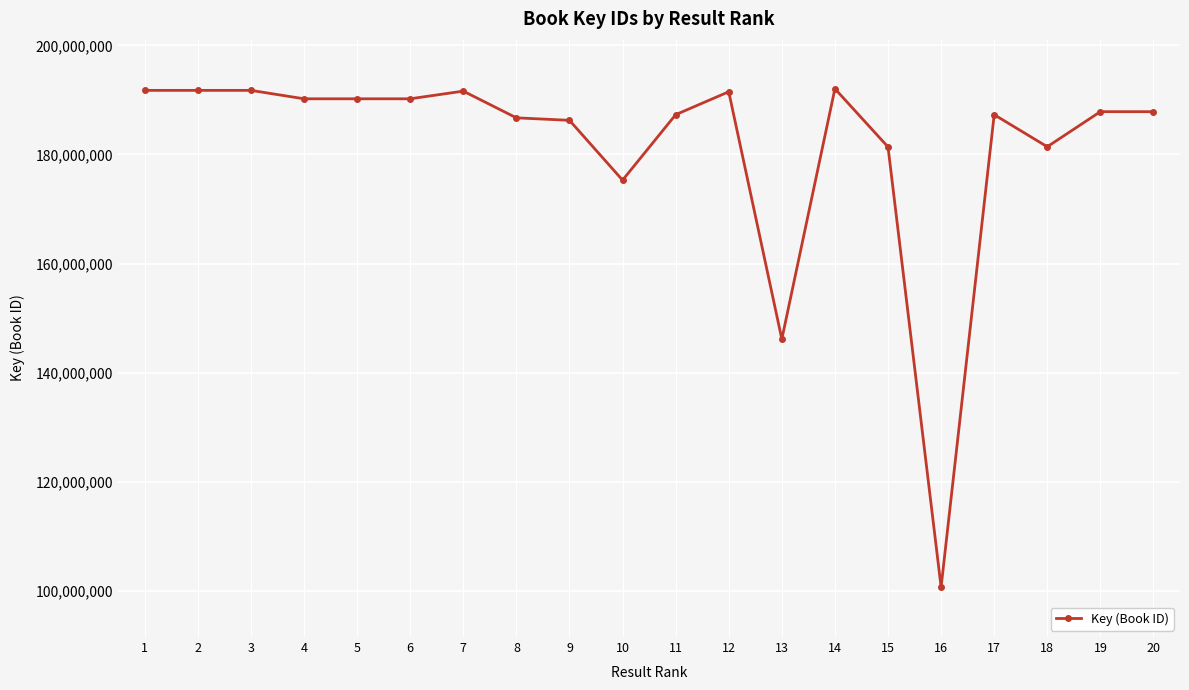

Approximately how many times larger is the value at 15 compared to 4?

1.0